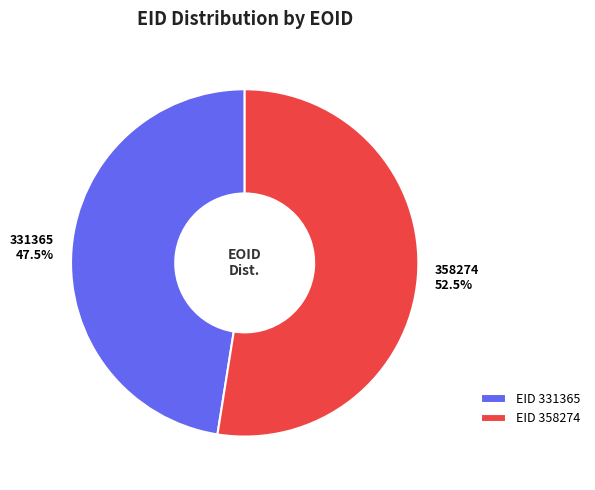

Which category has the biggest portion of the pie?

358274